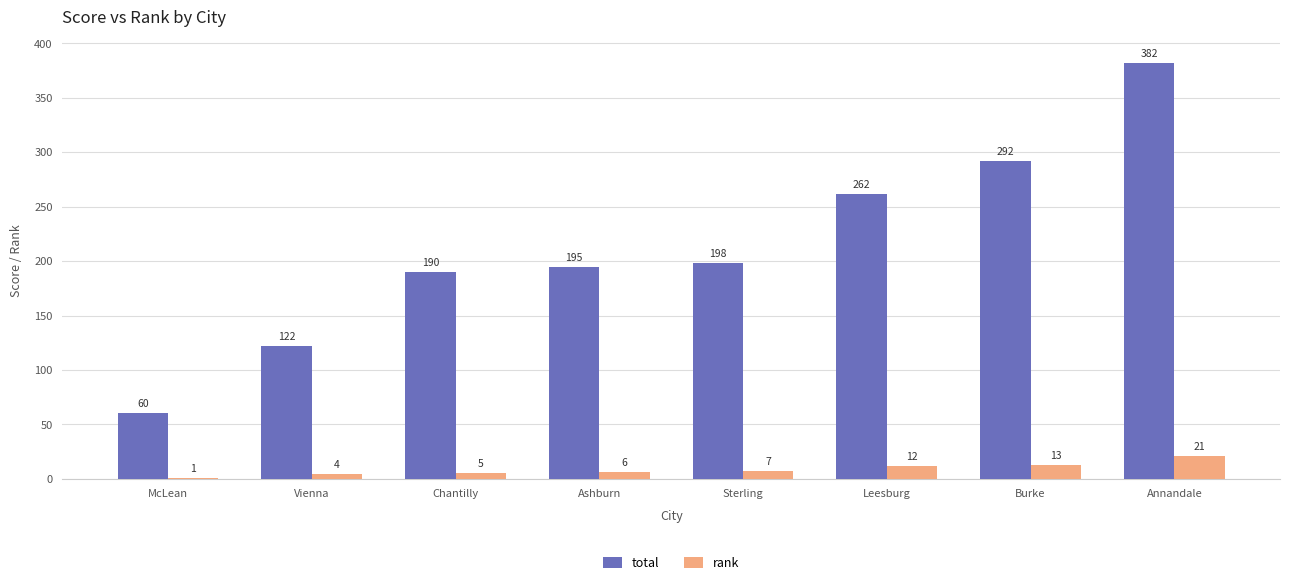

What are all the series names shown in the legend?

total, rank